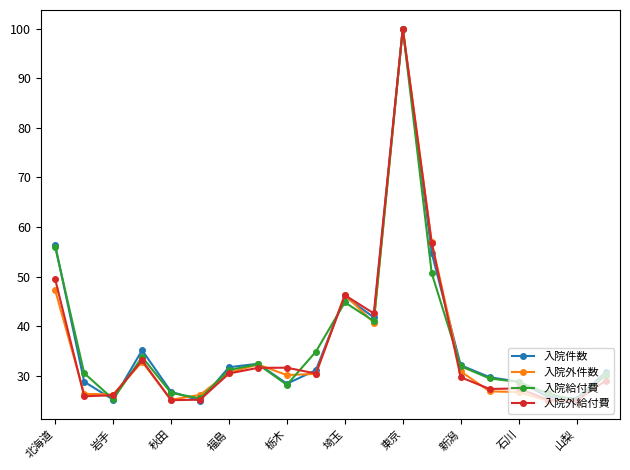

True or false: 入院外給付費 has more than 0 points higher than both neighbors.

True